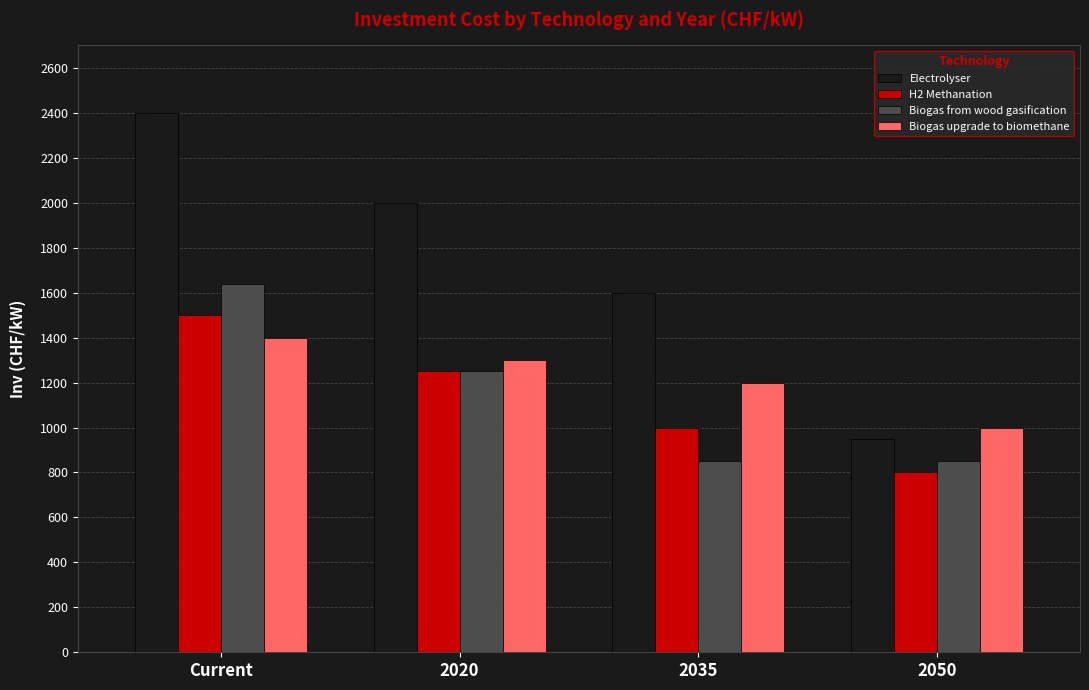

At which label does Electrolyser reach its peak?

Current